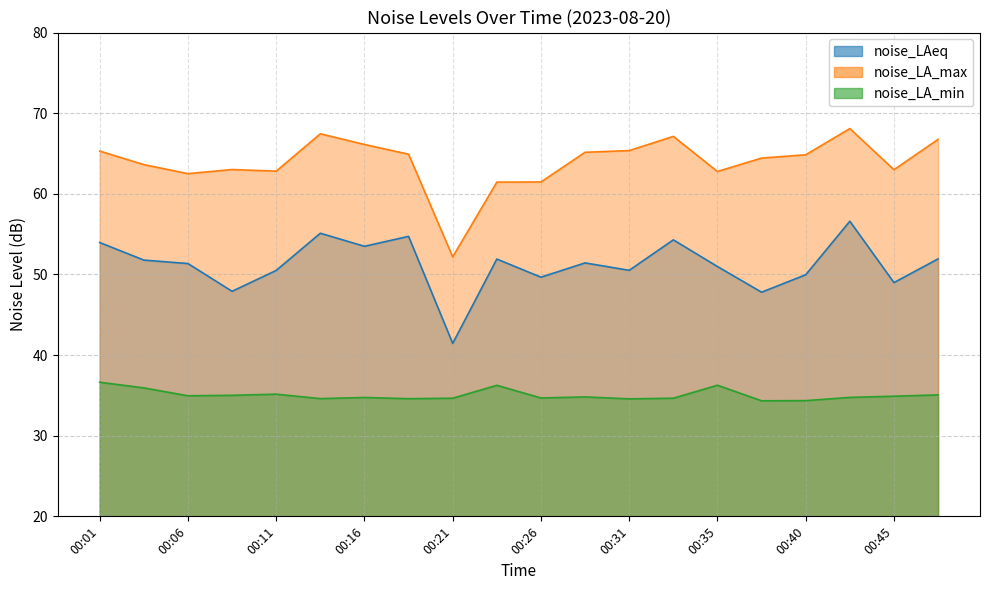

Which label corresponds to the smallest value in the chart?

00:38